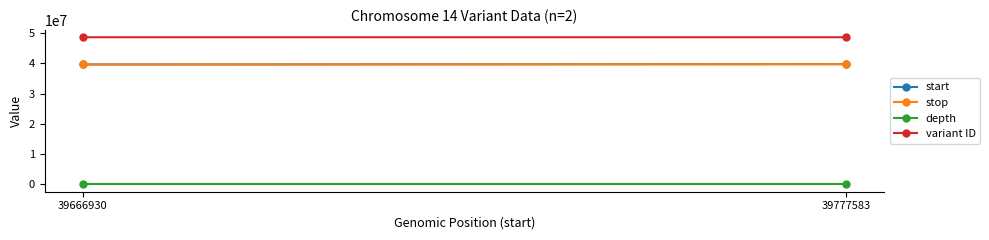

What is the sum of the variant ID values at 39777583 and 39666930?

97352883